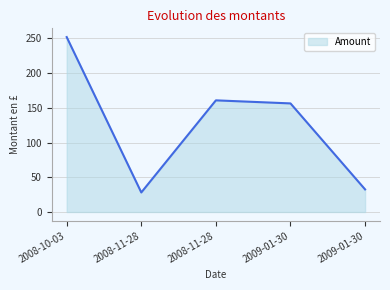

What is the difference between the values at 2008-10-03 and 2008-11-28?

223.8